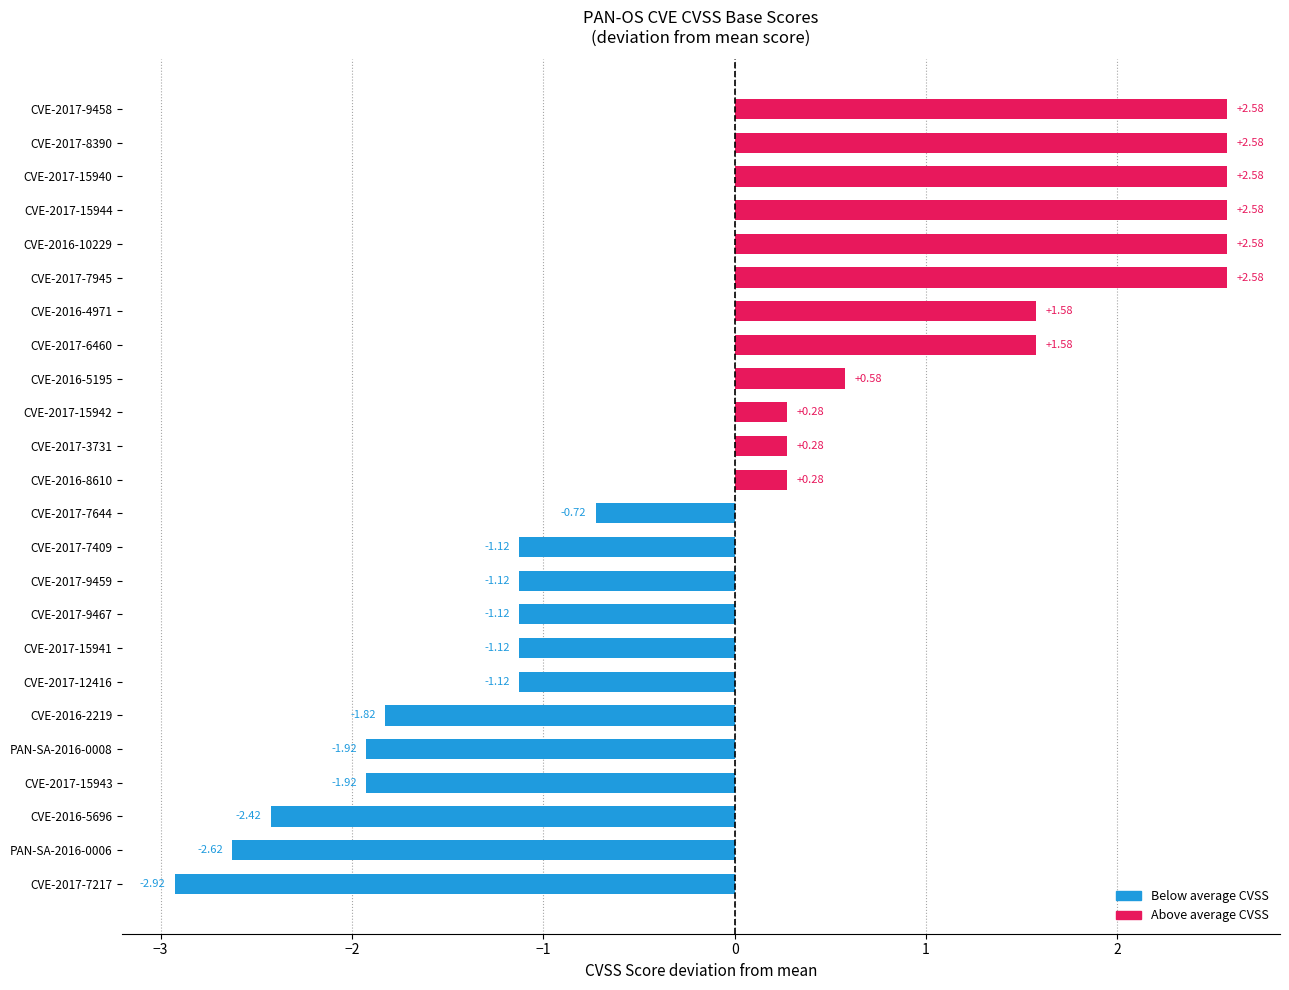

Does the chart contain any negative values?

Yes